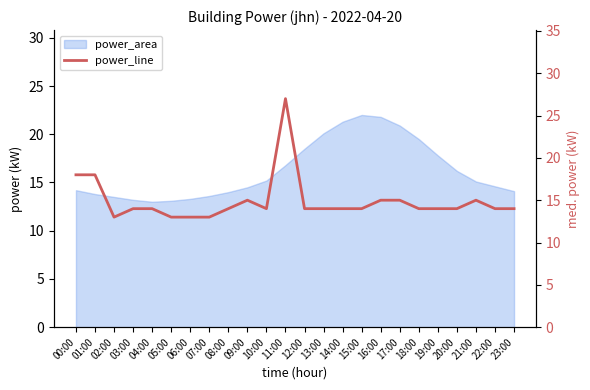

The value at 08:00 is 4. True or false?

False